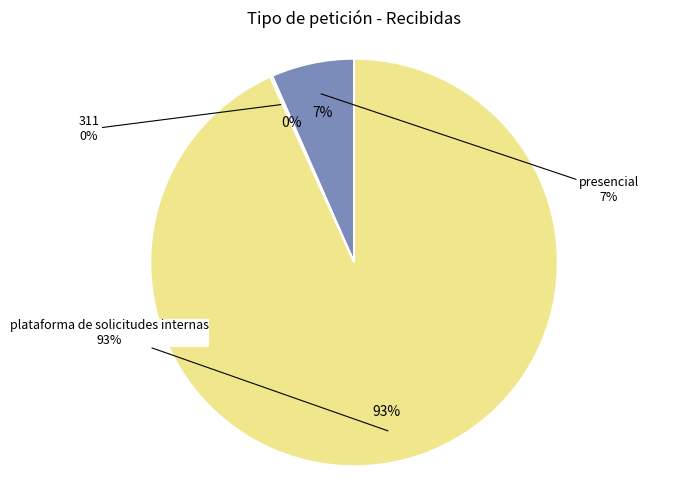

Rank the categories by value from lowest to highest.

311, presencial, plataforma de solicitudes internas